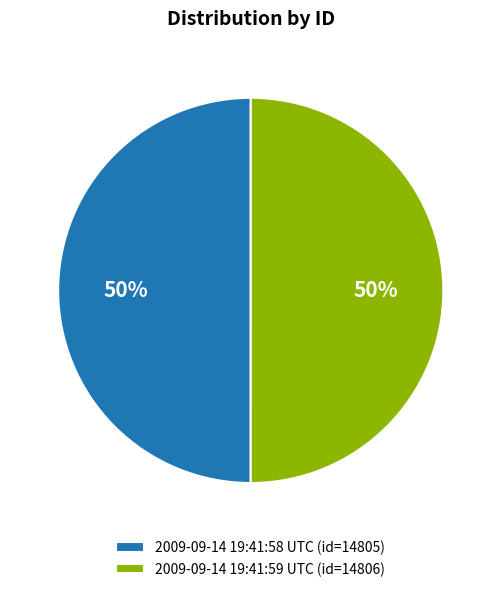

To the nearest percent, what is the average slice percentage?

50%